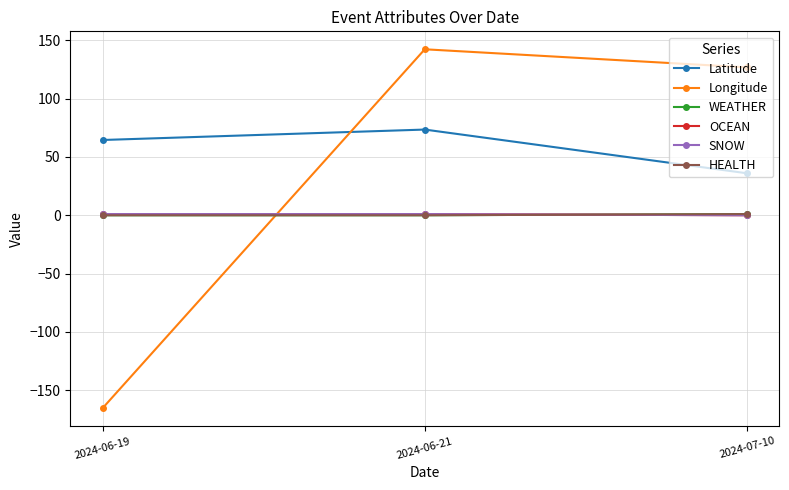

True or false: Longitude has a value of 126.7 at 2024-07-10.

True